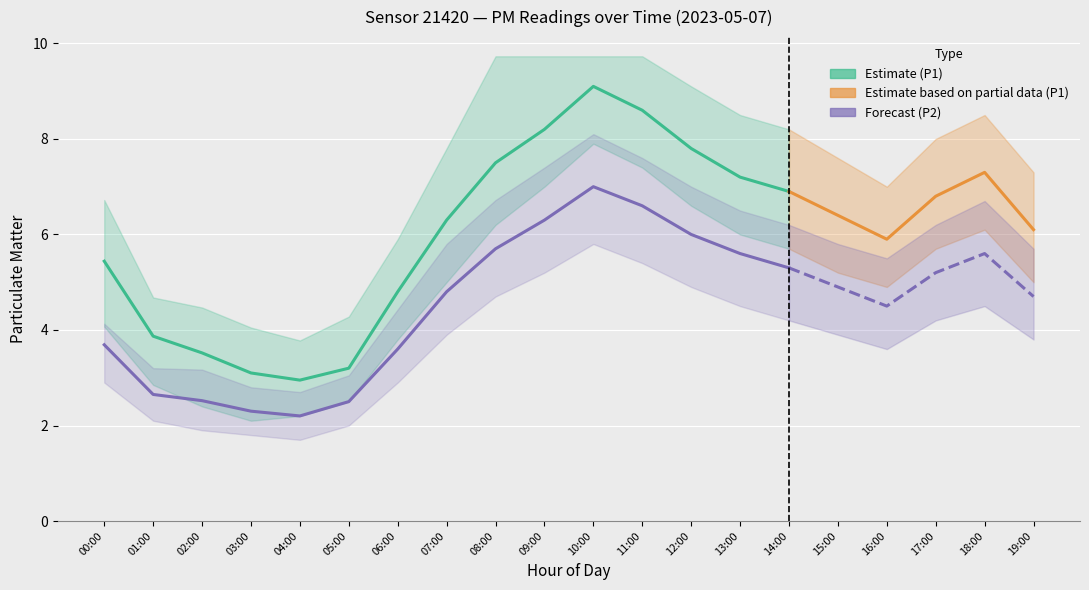

Reading left to right, transcribe all the data shown in this chart.

P1: 5.4	3.9	3.5	3.1	3.0	3.2	4.8	6.3	7.5	8.2	9.1	8.6	7.8	7.2	6.9	6.4	5.9	6.8	7.3	6.1
P1_lo: 4.1	2.9	2.4	2.1	2.2	2.5	3.8	5.0	6.2	7.0	7.9	7.4	6.6	6.0	5.7	5.2	4.9	5.7	6.1	5.0
P1_hi: 6.7	4.7	4.5	4.0	3.8	4.3	5.9	7.8	9.7	9.7	9.7	9.7	9.1	8.5	8.2	7.6	7.0	8.0	8.5	7.3
P2: 3.7	2.6	2.5	2.3	2.2	2.5	3.6	4.8	5.7	6.3	7.0	6.6	6.0	5.6	5.3	4.9	4.5	5.2	5.6	4.7
P2_lo: 2.9	2.1	1.9	1.8	1.7	2.0	2.9	3.9	4.7	5.2	5.8	5.4	4.9	4.5	4.2	3.9	3.6	4.2	4.5	3.8
P2_hi: 4.1	3.2	3.2	2.8	2.7	3.0	4.4	5.8	6.7	7.4	8.1	7.6	7.0	6.5	6.2	5.8	5.5	6.2	6.7	5.7